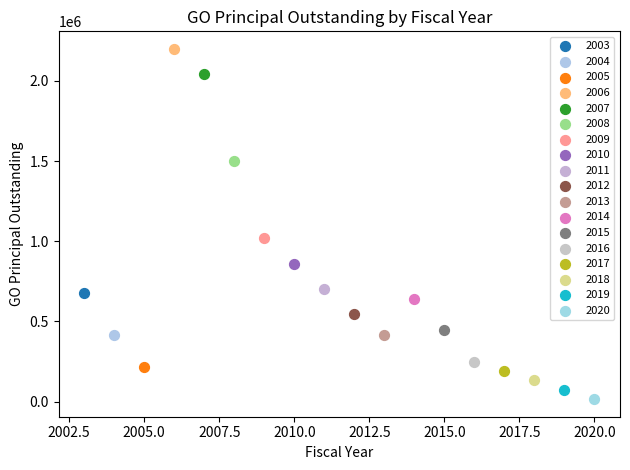

What are all the series names shown in the legend?

2003, 2004, 2005, 2006, 2007, 2008, 2009, 2010, 2011, 2012, 2013, 2014, 2015, 2016, 2017, 2018, 2019, 2020